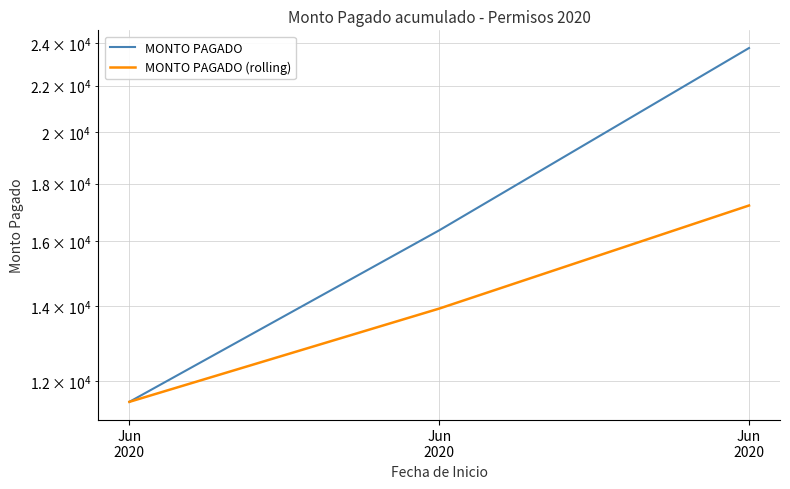

Reading left to right, extract all data points from this chart.

MONTO PAGADO: 11507.0	16354.0	23763.0
MONTO PAGADO (rolling): 11507.0	13930.5	17208.0